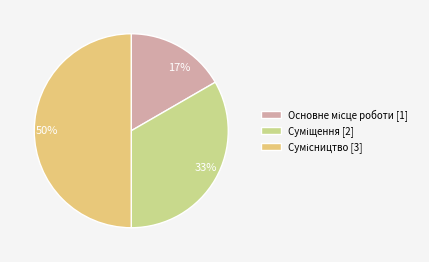

What is the ratio of the value at 17% to the value at 50%?

0.3